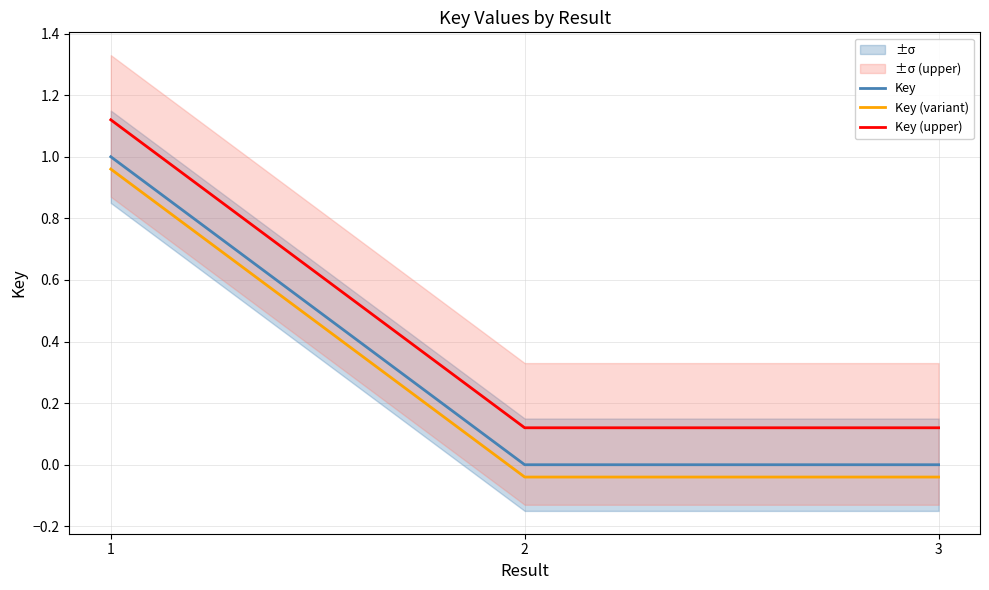

Which category has the lowest value in the Key (variant) series?

2